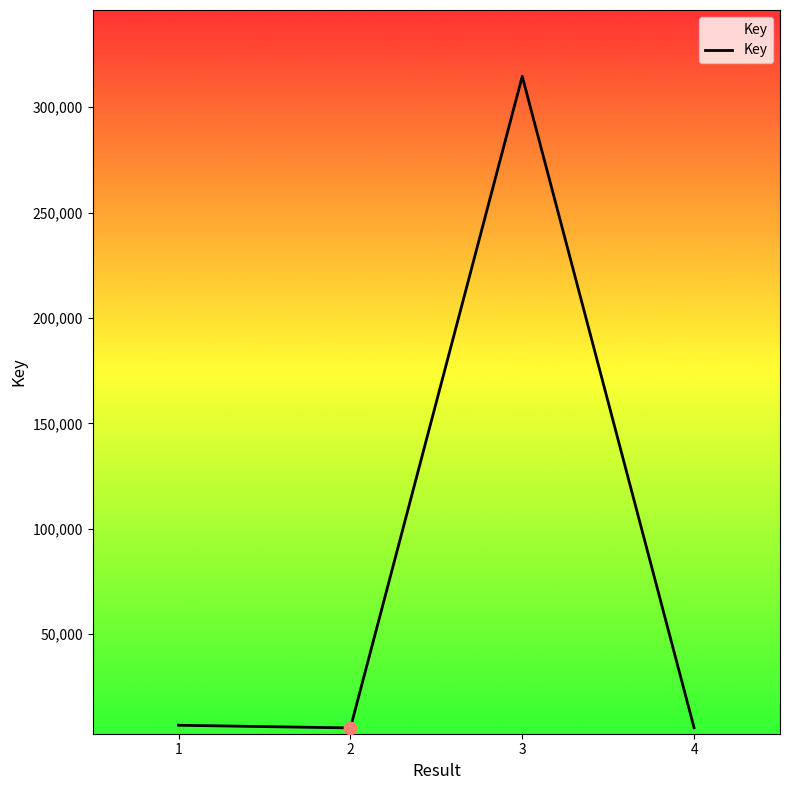

What is the sum of all values?

332459